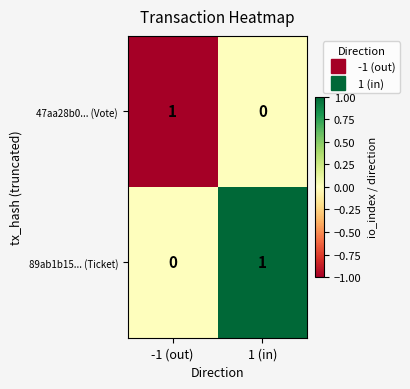

Rank the categories by 47aa28b0... (Vote) value from highest to lowest.

-1 (out), 1 (in)